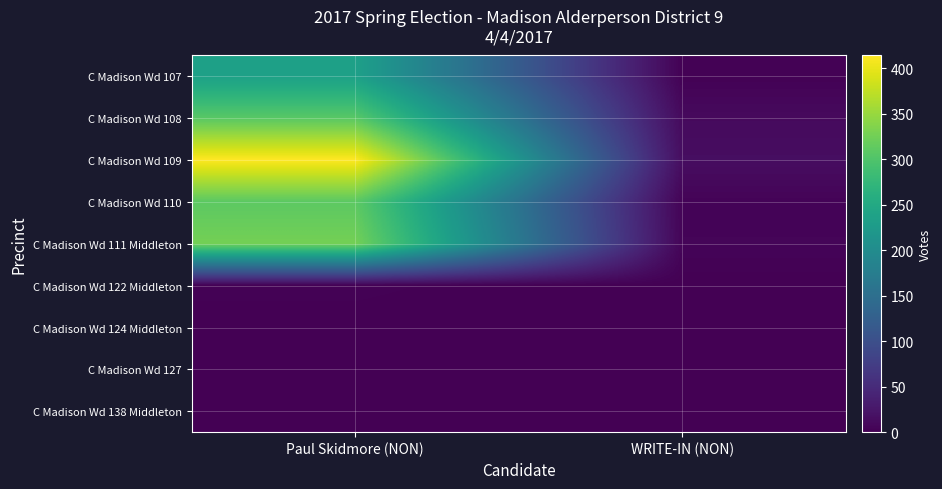

Rank the series by their maximum value, from lowest to highest.

C Madison Wd 127, C Madison Wd 138 Middleton, C Madison Wd 124 Middleton, C Madison Wd 122 Middleton, C Madison Wd 107, C Madison Wd 108, C Madison Wd 110, C Madison Wd 111 Middleton, C Madison Wd 109